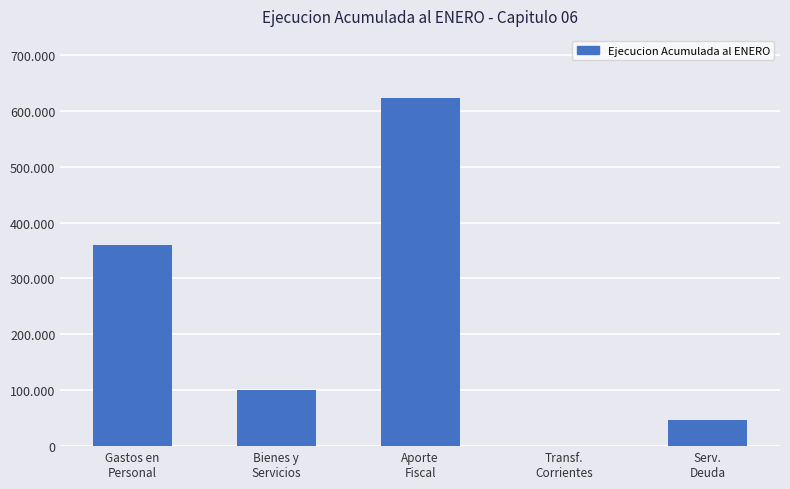

Read the value at Bienes y
Servicios.

100599